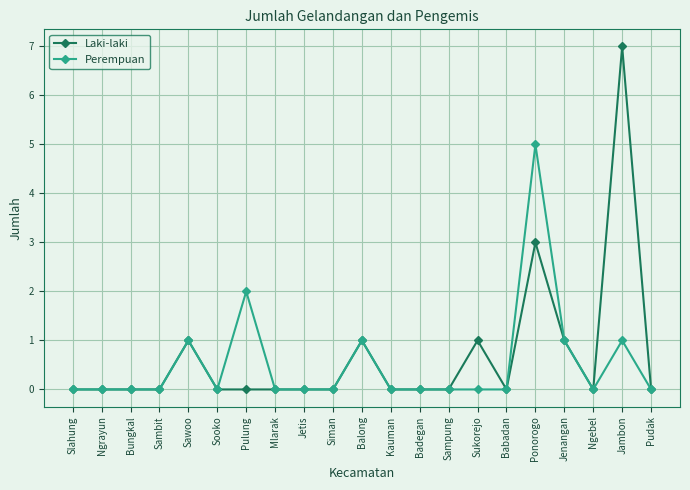

What is the average value of the Laki-laki series?

1